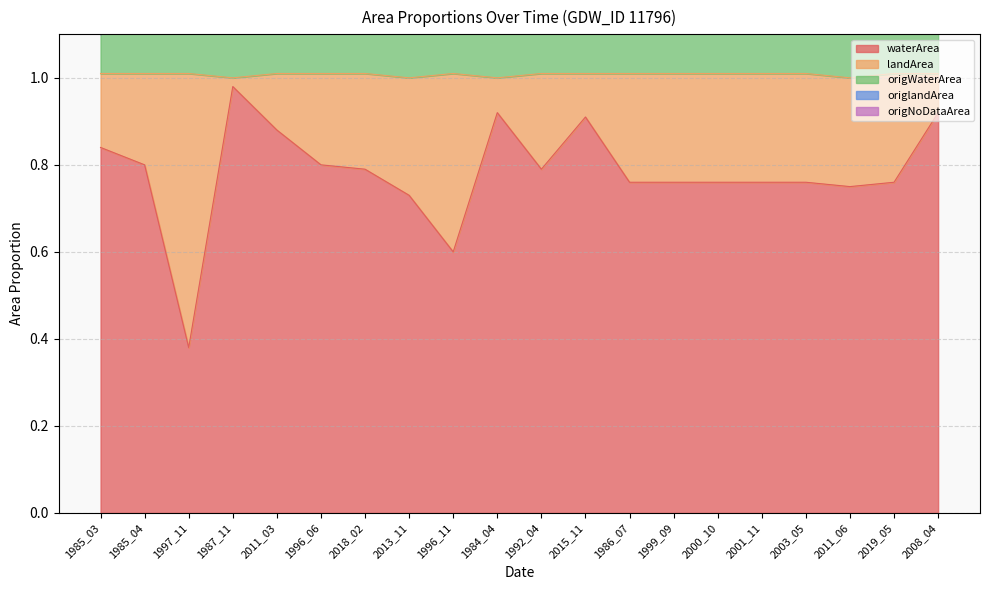

True or false: waterArea has a value of 0.5 at 2018_02.

False